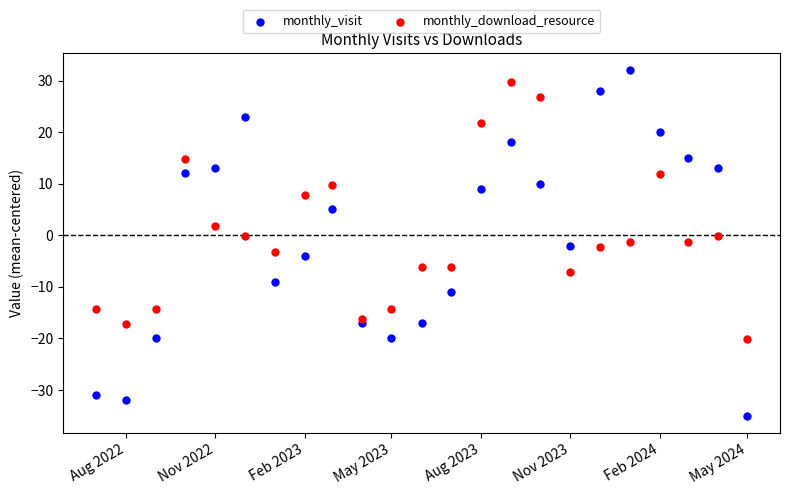

In the monthly_download_resource series, what Y value is closest to 4?

1.8